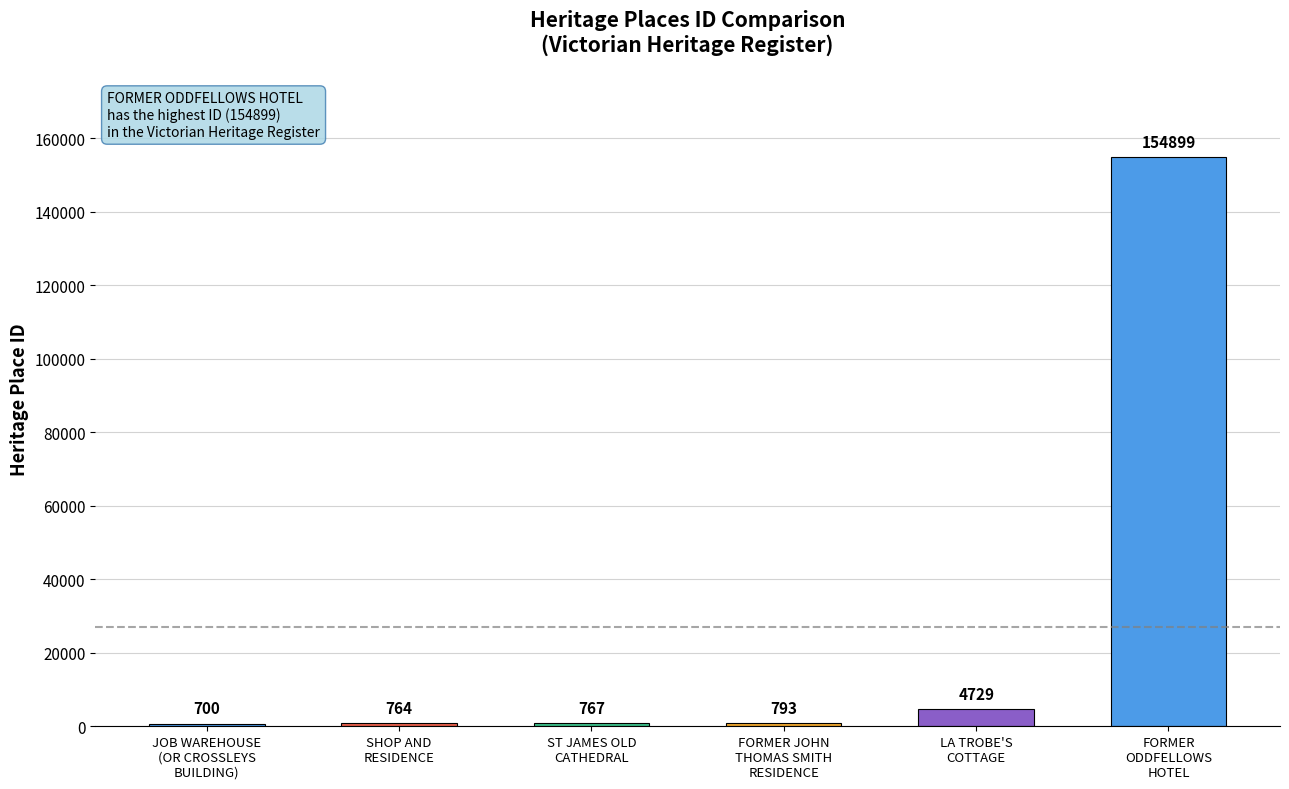

Between FORMER JOHN
THOMAS SMITH
RESIDENCE and ST JAMES OLD
CATHEDRAL, which is larger?

FORMER JOHN
THOMAS SMITH
RESIDENCE